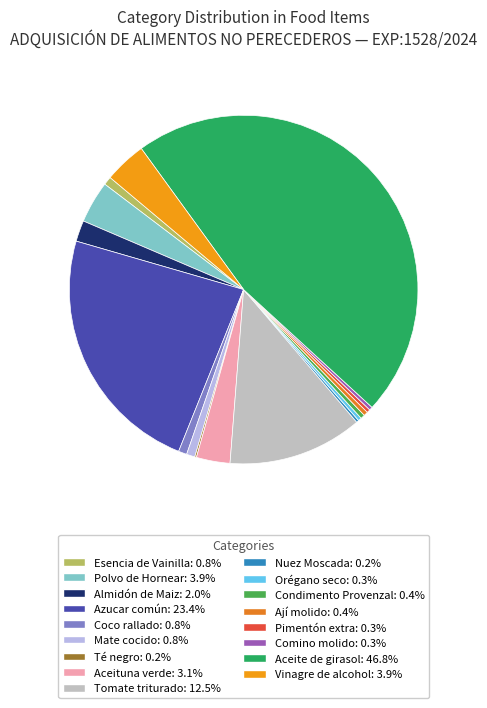

What percentage is the Esencia de Vainilla slice, to the nearest percent?

1%